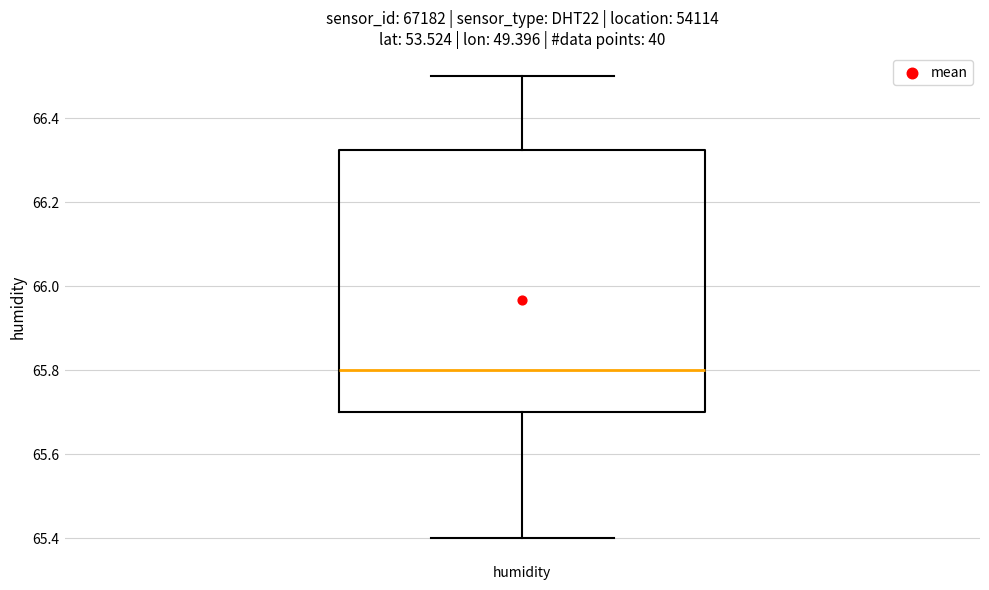

Where is the lower edge of the box for humidity on the y-axis? The values are not printed on the chart, so give them approximately, as read against the axis.

65.70